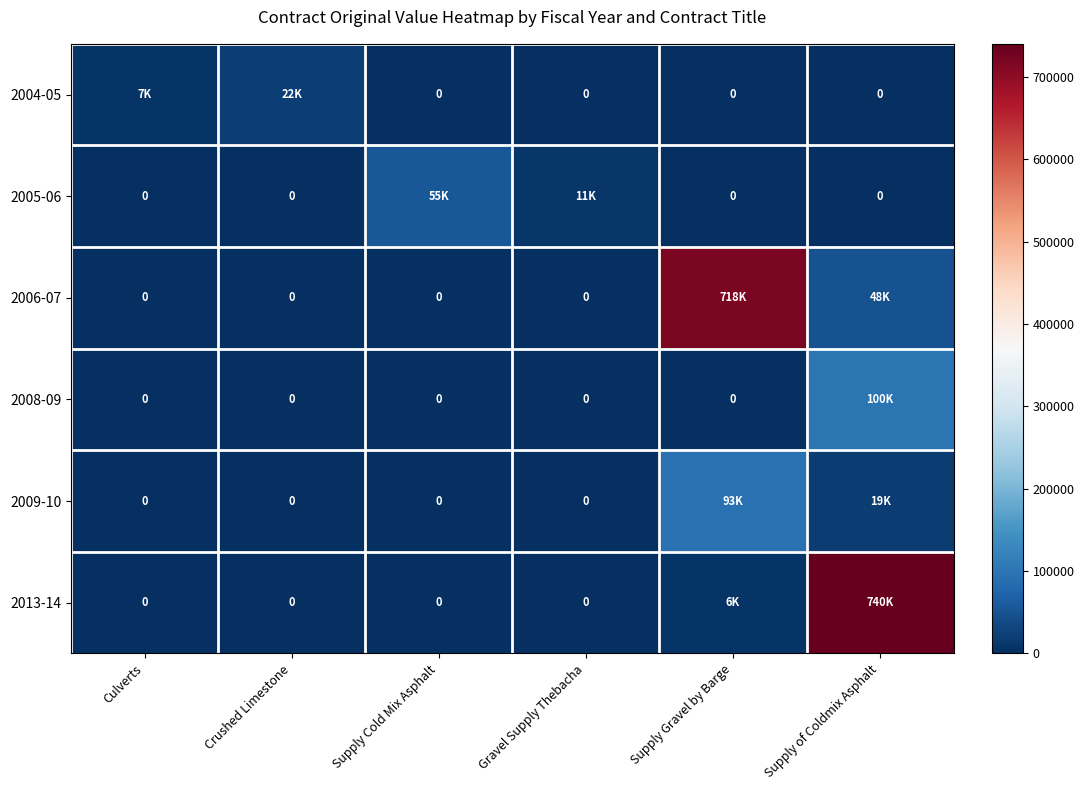

Which series has the widest spread of values?

2013-14